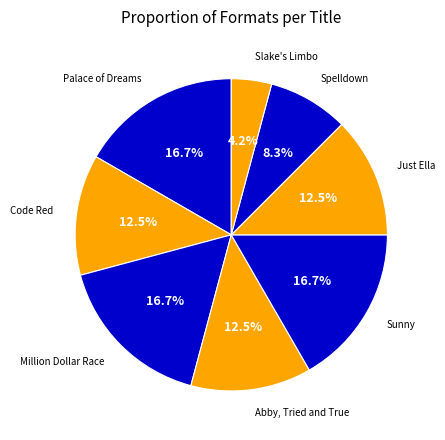

Count the number of slices in the pie.

8